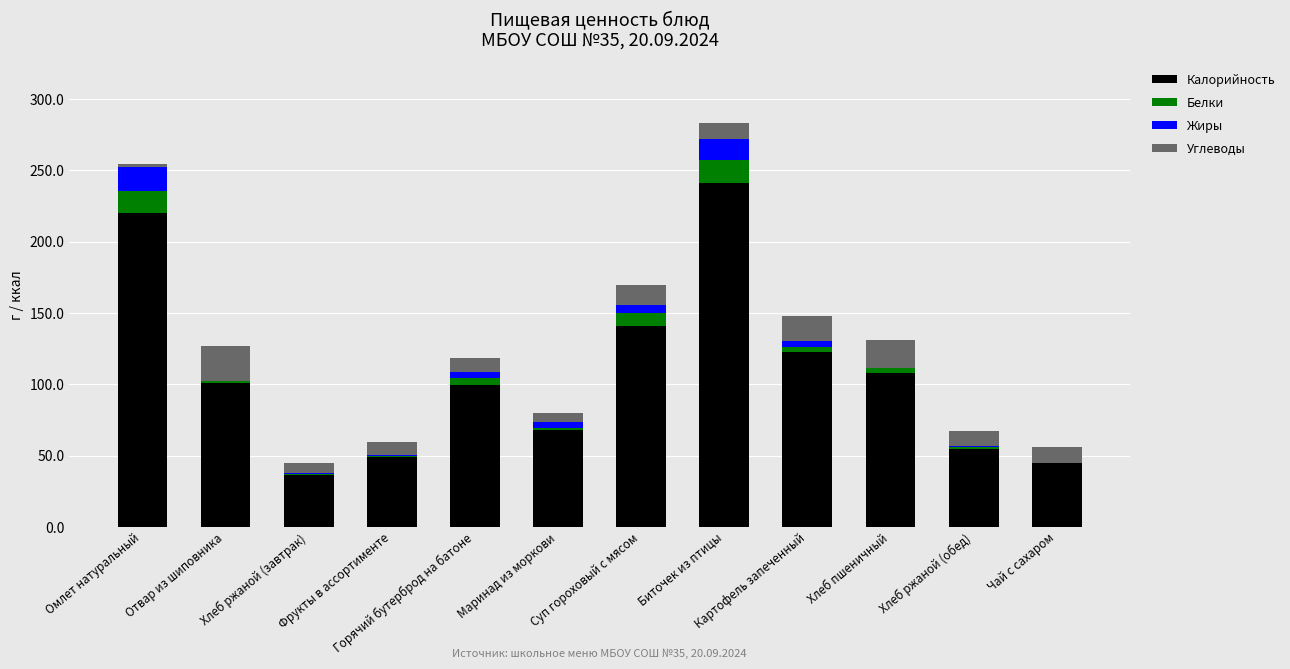

The value of Калорийность at Биточек из птицы is 240.9. True or false?

True